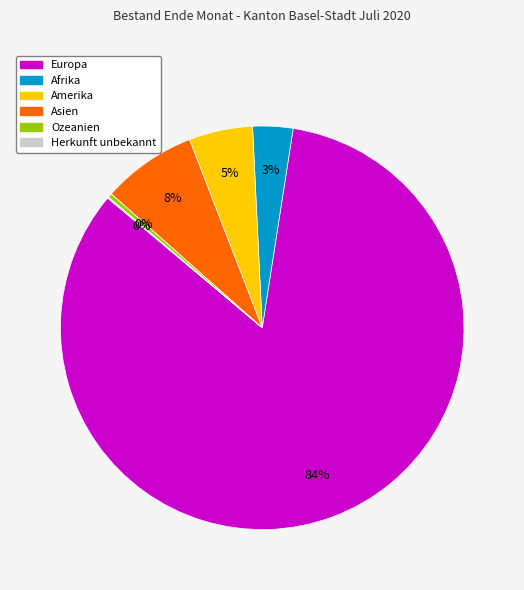

Between Amerika and Asien, which is larger?

Asien